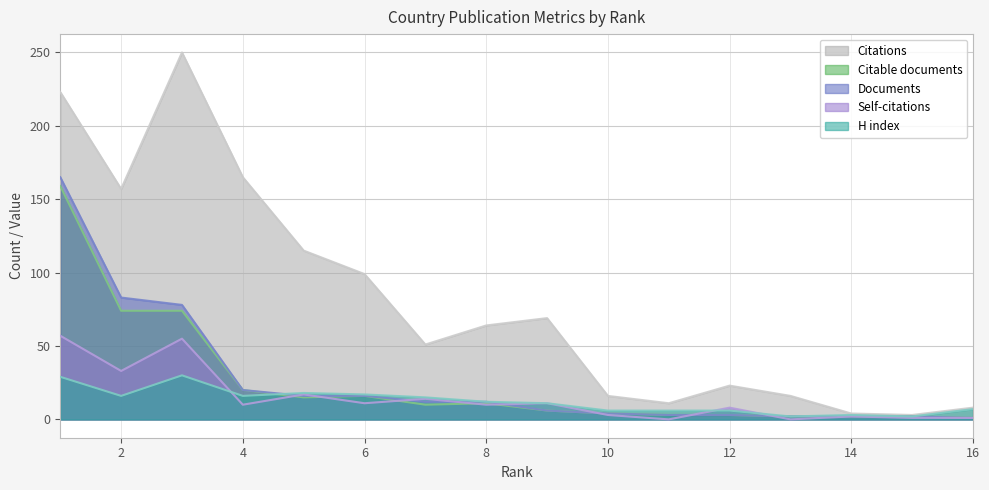

Does the chart display data point markers on the line(s)?

No